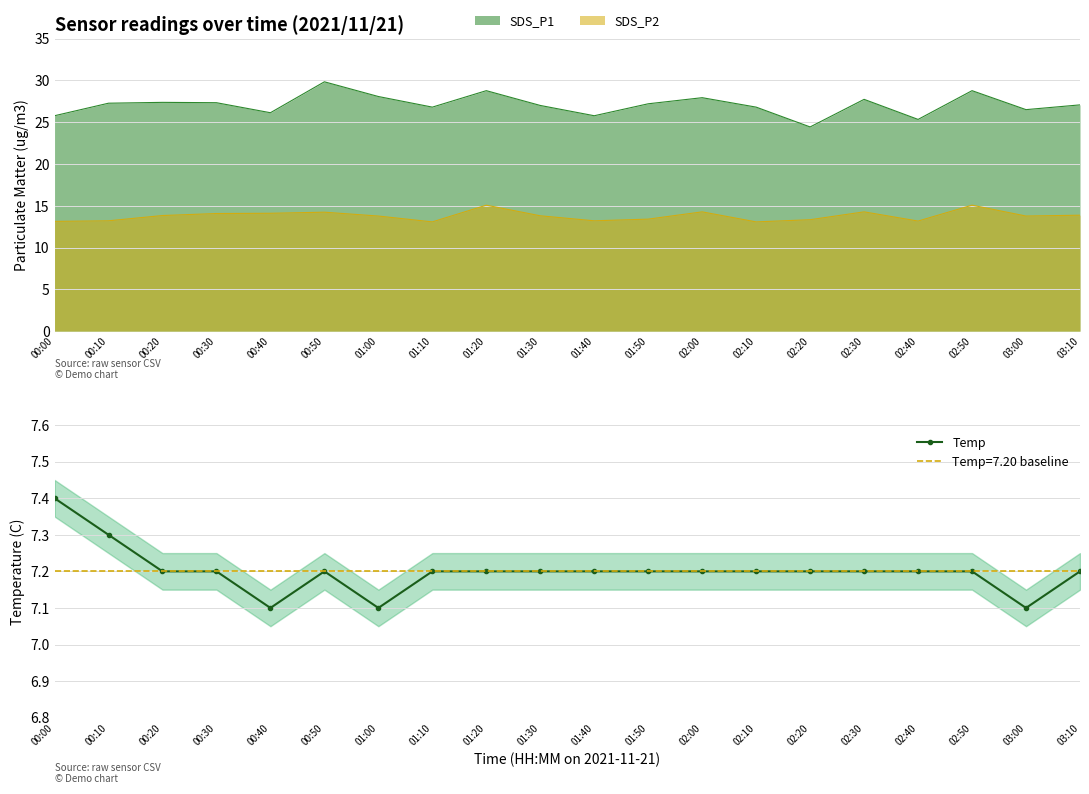

How many lines are shown in the chart?

1